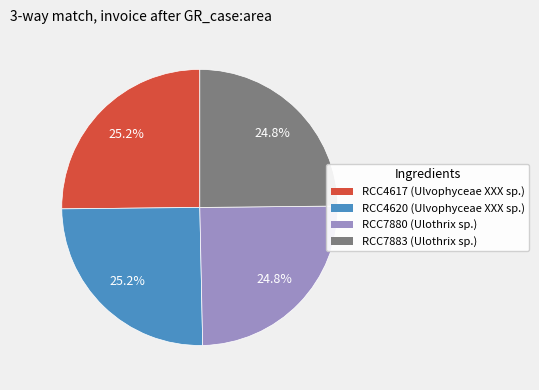

What percentage is NOT represented by RCC7883 (Ulothrix sp.)?

75.2%